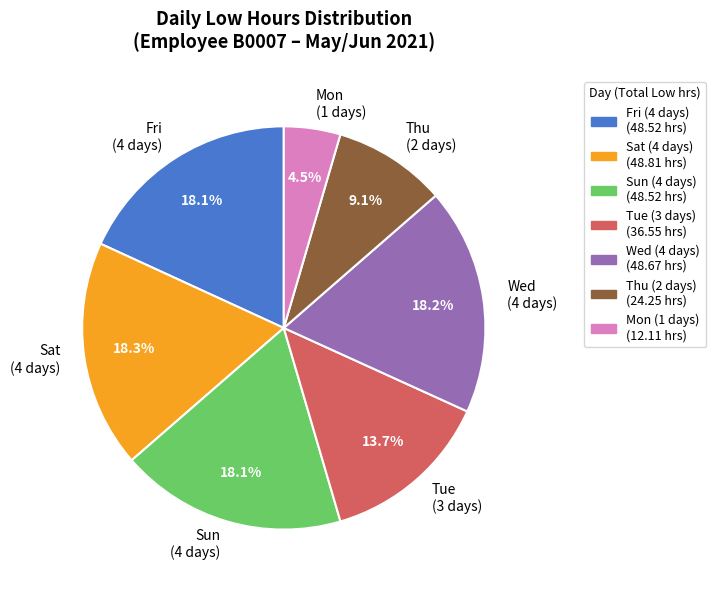

What portion of the pie excludes Fri (4 days)?

81.9%